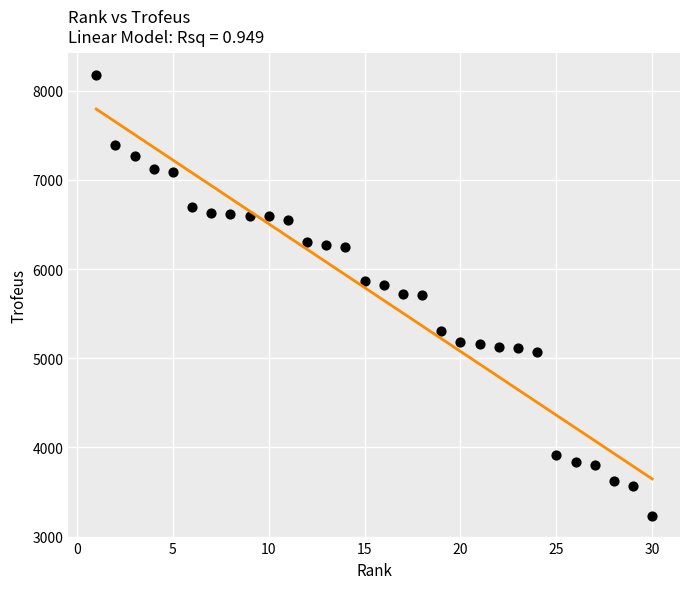

What is the range of X values (max minus min)?

29